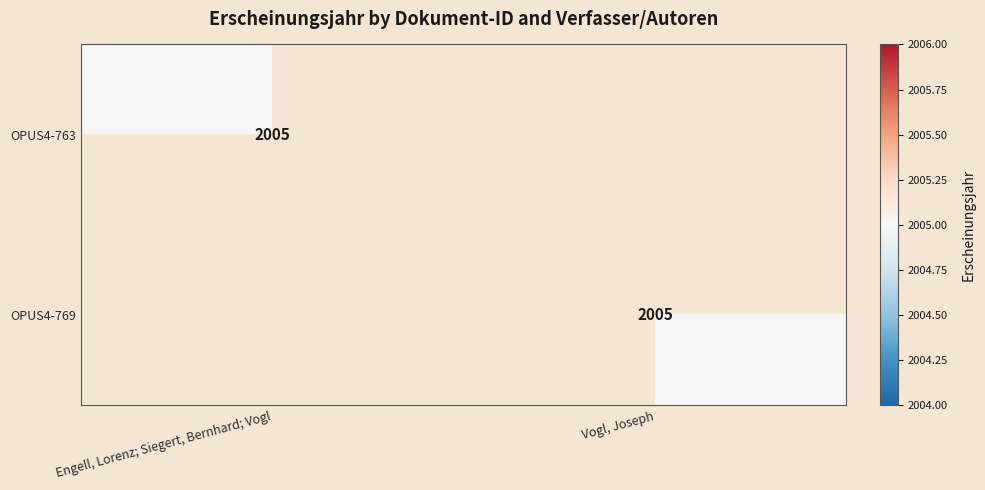

The OPUS4-763 series shows 2005 at Engell, Lorenz; Siegert, Bernhard; Vogl. True or false?

True